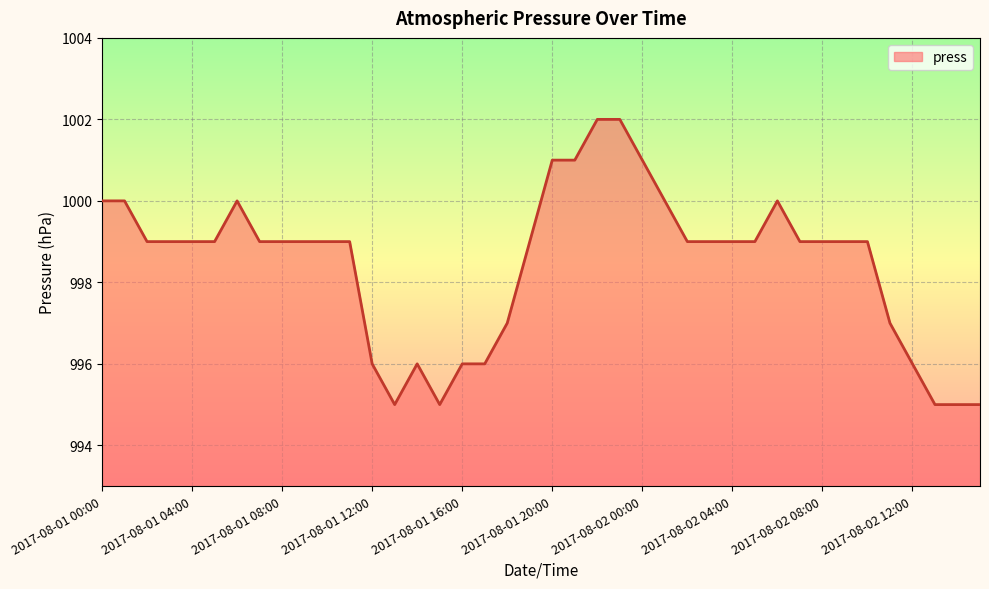

What is the greatest value displayed?

1002